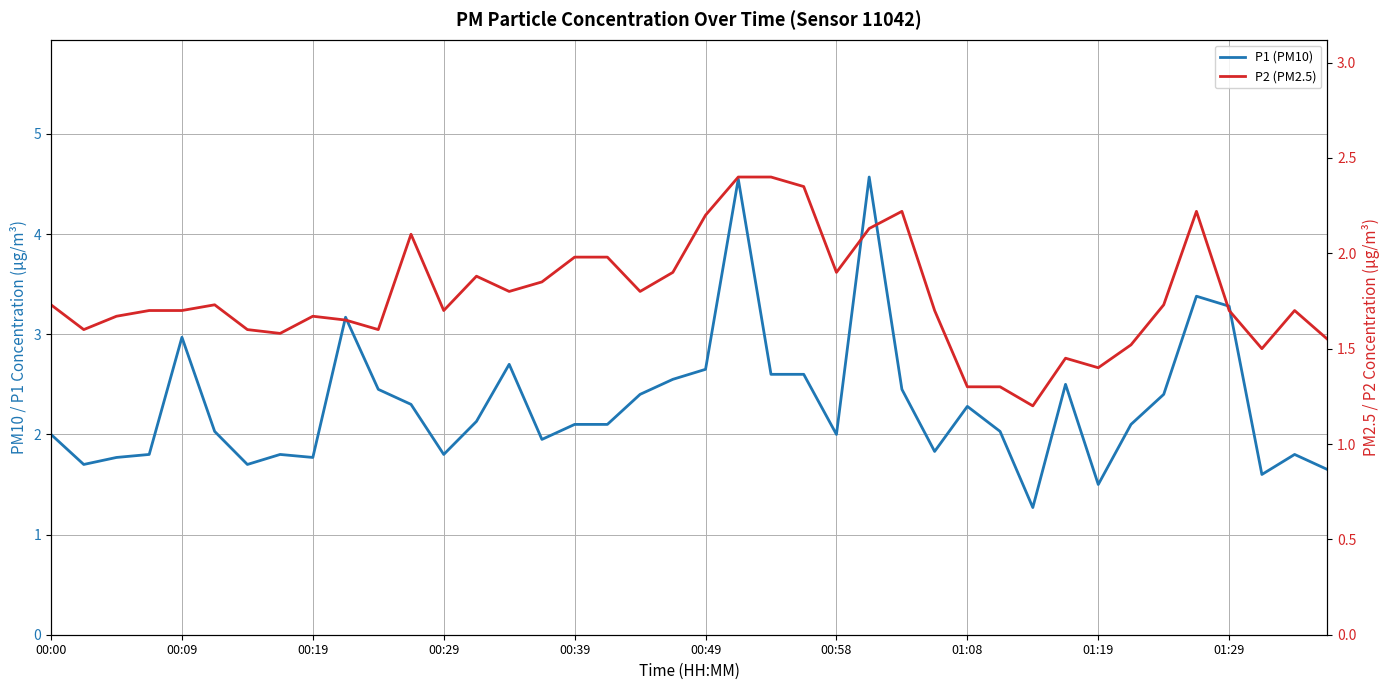

Reading left to right, list all the values displayed in this chart.

P1 (PM10): 2.0	1.7	1.8	1.8	3.0	2.0	1.7	1.8	1.8	3.2	2.5	2.3	1.8	2.1	2.7	1.9	2.1	2.1	2.4	2.5	2.6	4.5	2.6	2.6	2.0	4.6	2.5	1.8	2.3	2.0	1.3	2.5	1.5	2.1	2.4	3.4	3.3	1.6	1.8	1.6
P2 (PM2.5): 1.7	1.6	1.7	1.7	1.7	1.7	1.6	1.6	1.7	1.6	1.6	2.1	1.7	1.9	1.8	1.9	2.0	2.0	1.8	1.9	2.2	2.4	2.4	2.4	1.9	2.1	2.2	1.7	1.3	1.3	1.2	1.4	1.4	1.5	1.7	2.2	1.7	1.5	1.7	1.6